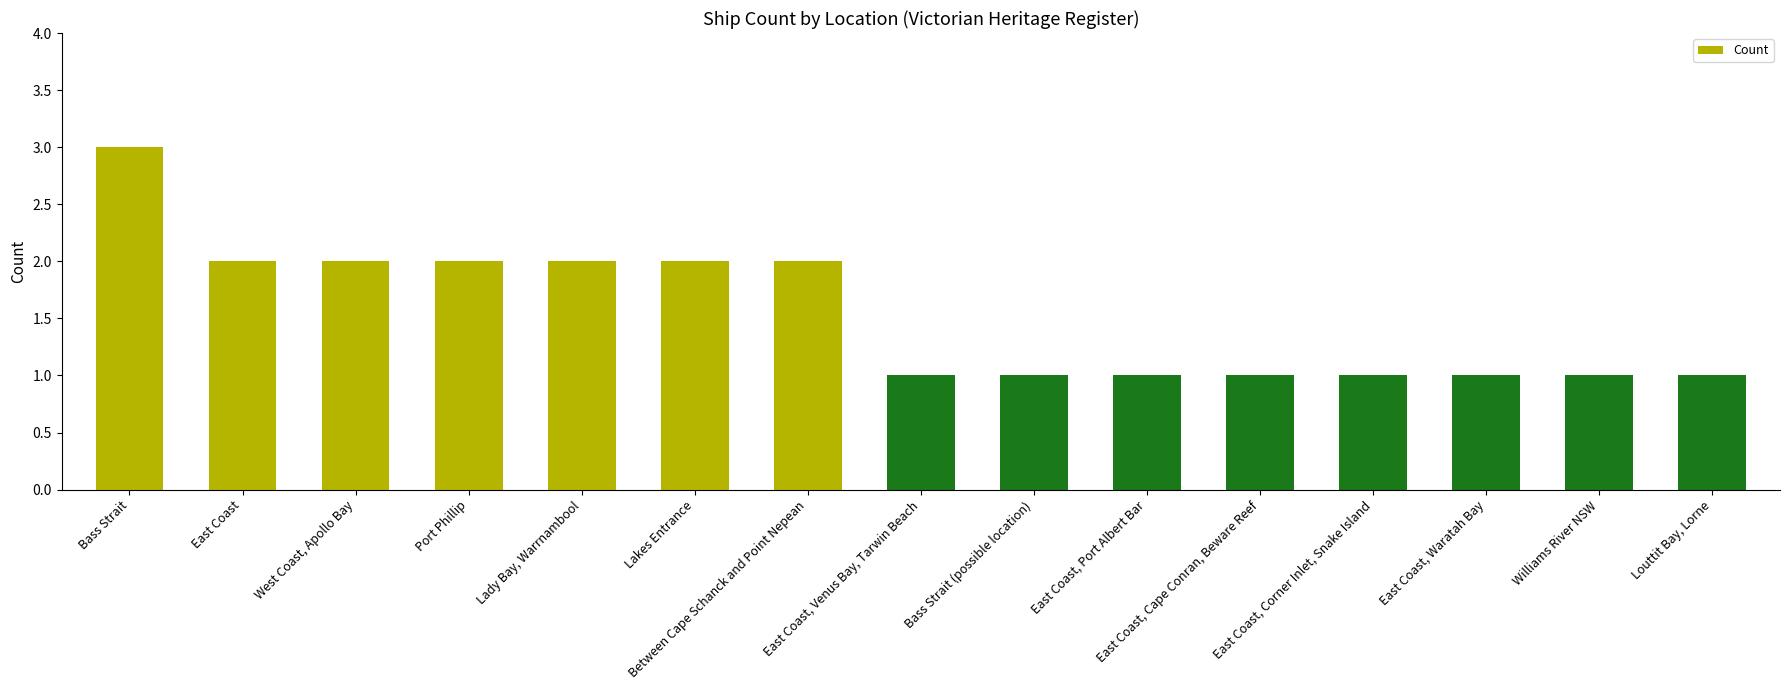

How many data points does each series have?

15